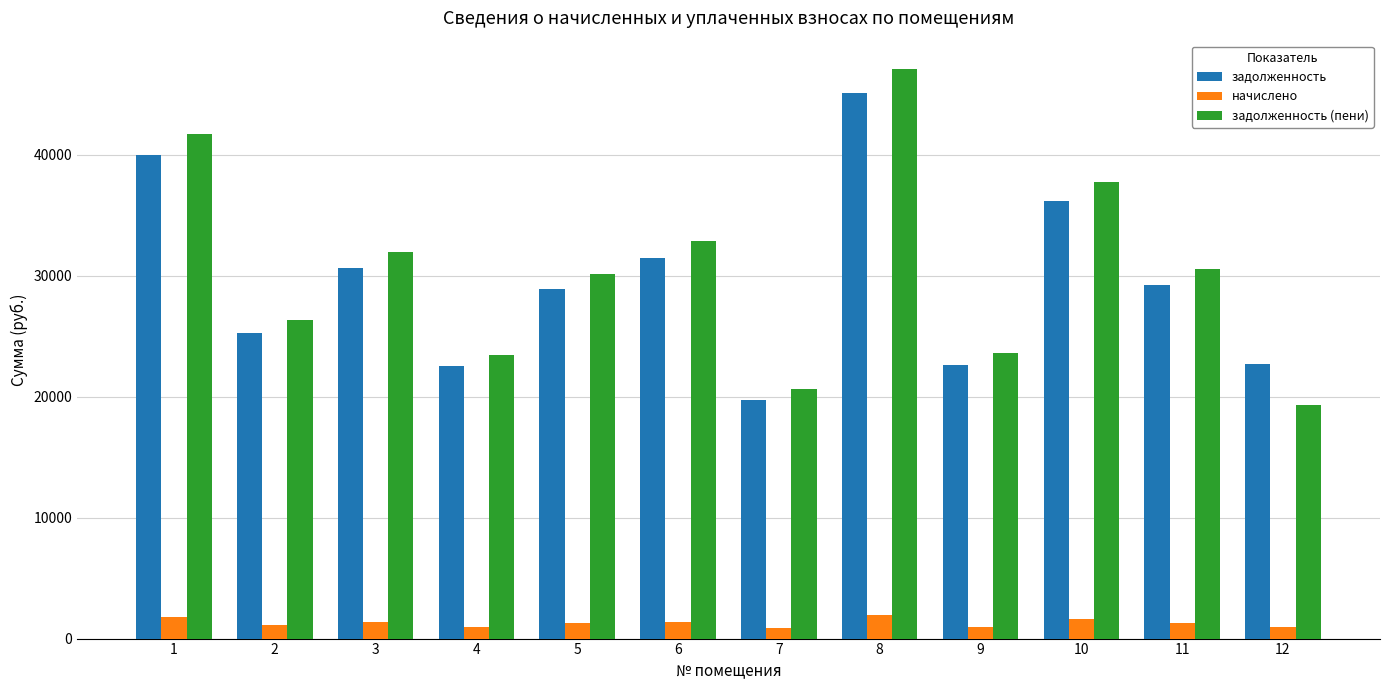

Which category has the highest value across all series?

8